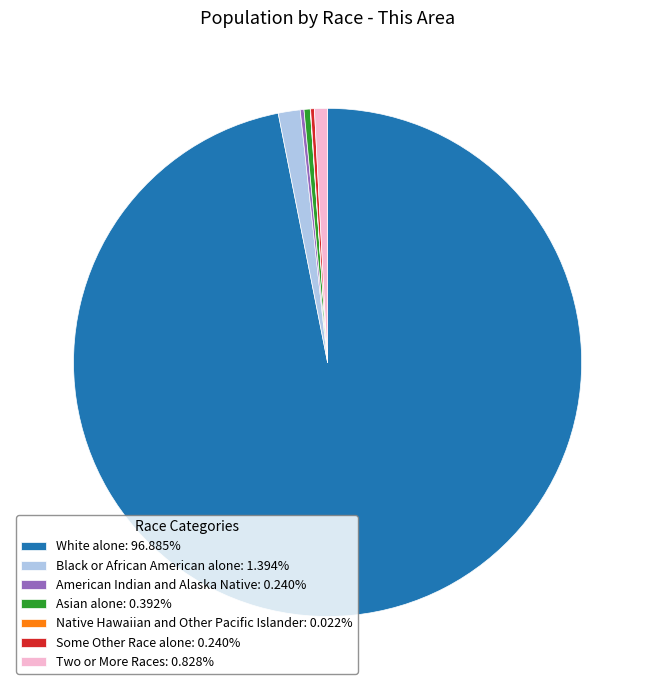

Is there any slice that represents more than half of the pie?

Yes